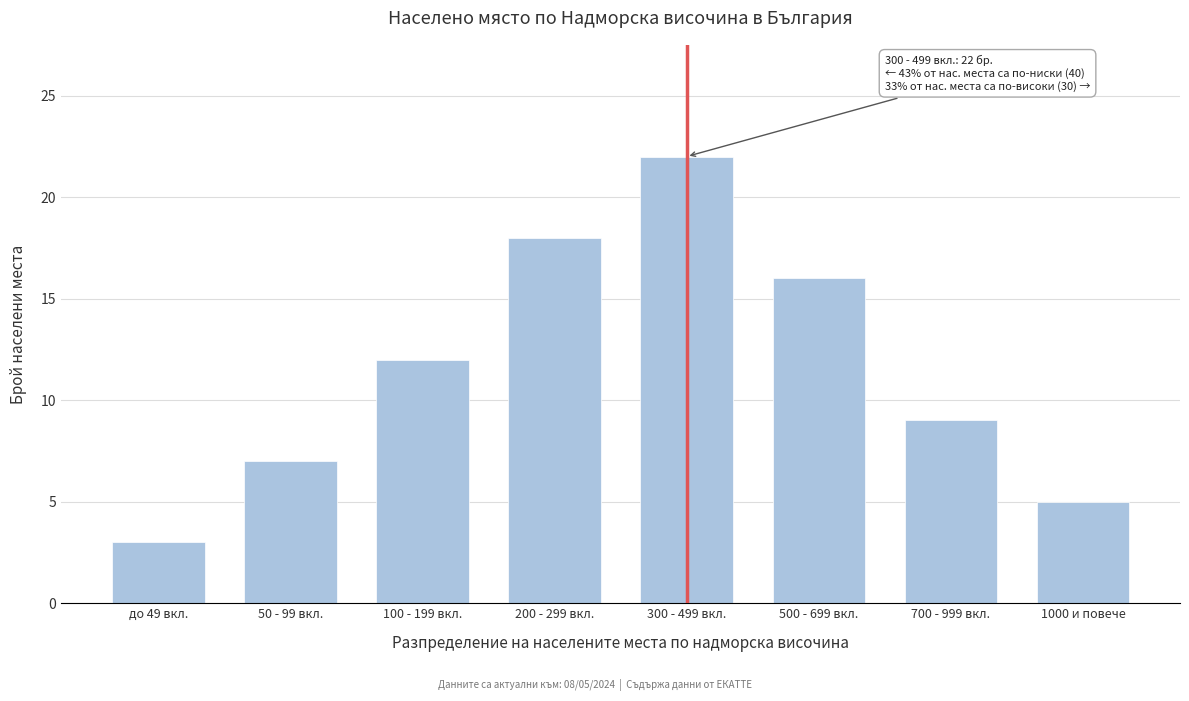

Reading right to left, transcribe all the data shown in this chart.

5	9	16	22	18	12	7	3